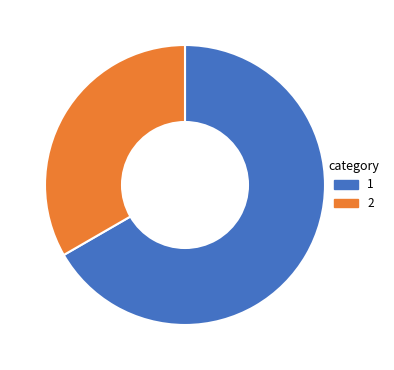

Does any single category account for the majority?

Yes